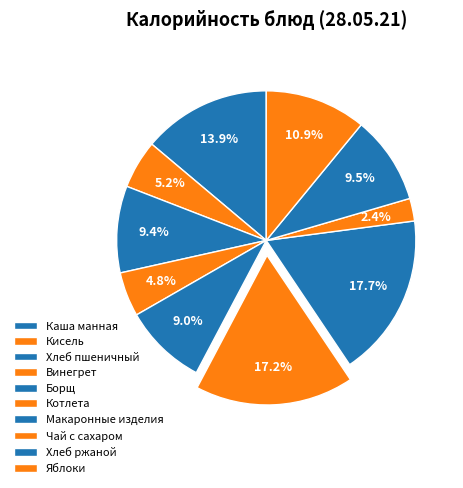

What is the change in value from Винегрет to Макаронные изделия?

+147.2